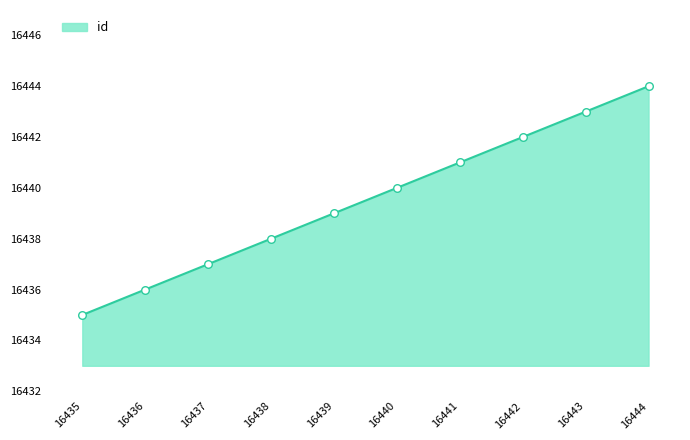

Approximately how many times larger is the value at 16436 compared to 16442?

1.0